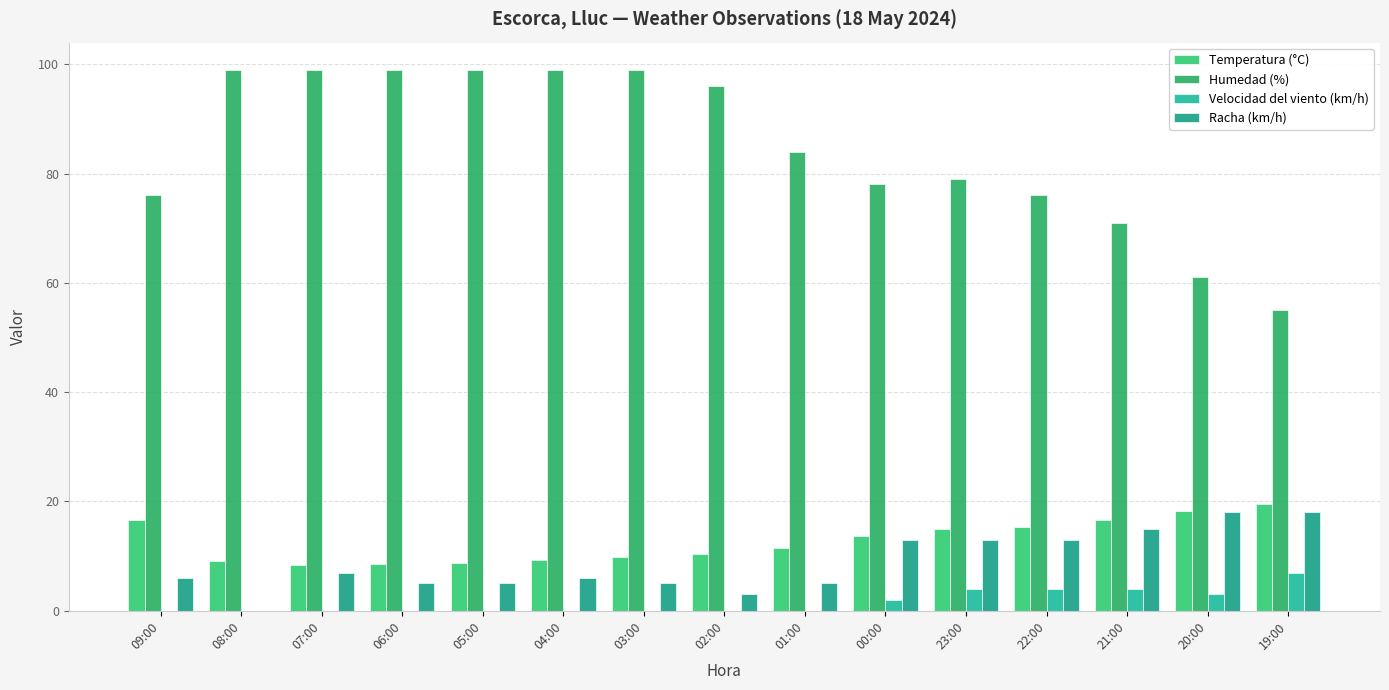

What are all the series names shown in the legend?

Temperatura (°C), Humedad (%), Velocidad del viento (km/h), Racha (km/h)